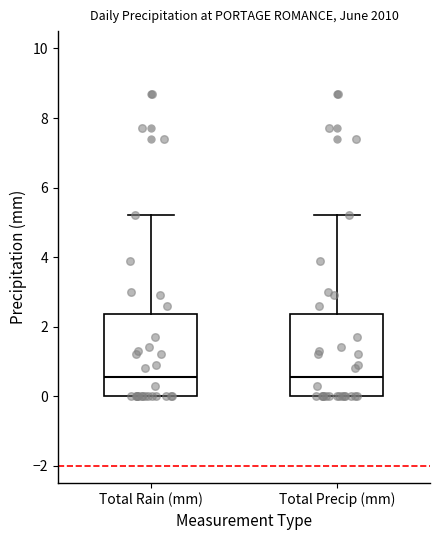

Where does the upper whisker of the box for Total Precip (mm) end on the y-axis? The values are not printed on the chart, so give them approximately, as read against the axis.

5.2